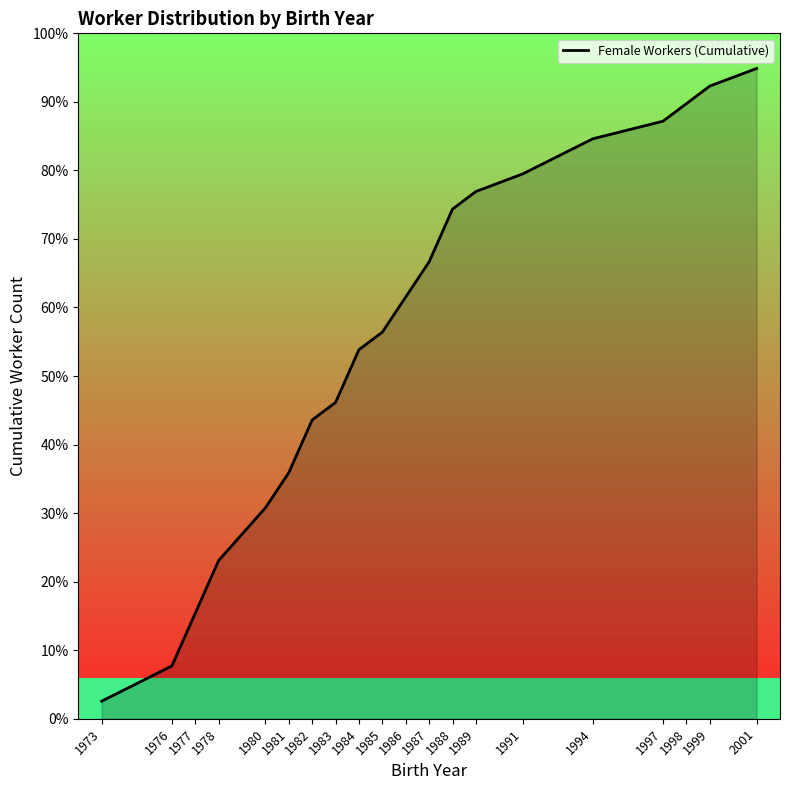

The chart shows a value of 21 at 1989. True or false?

False